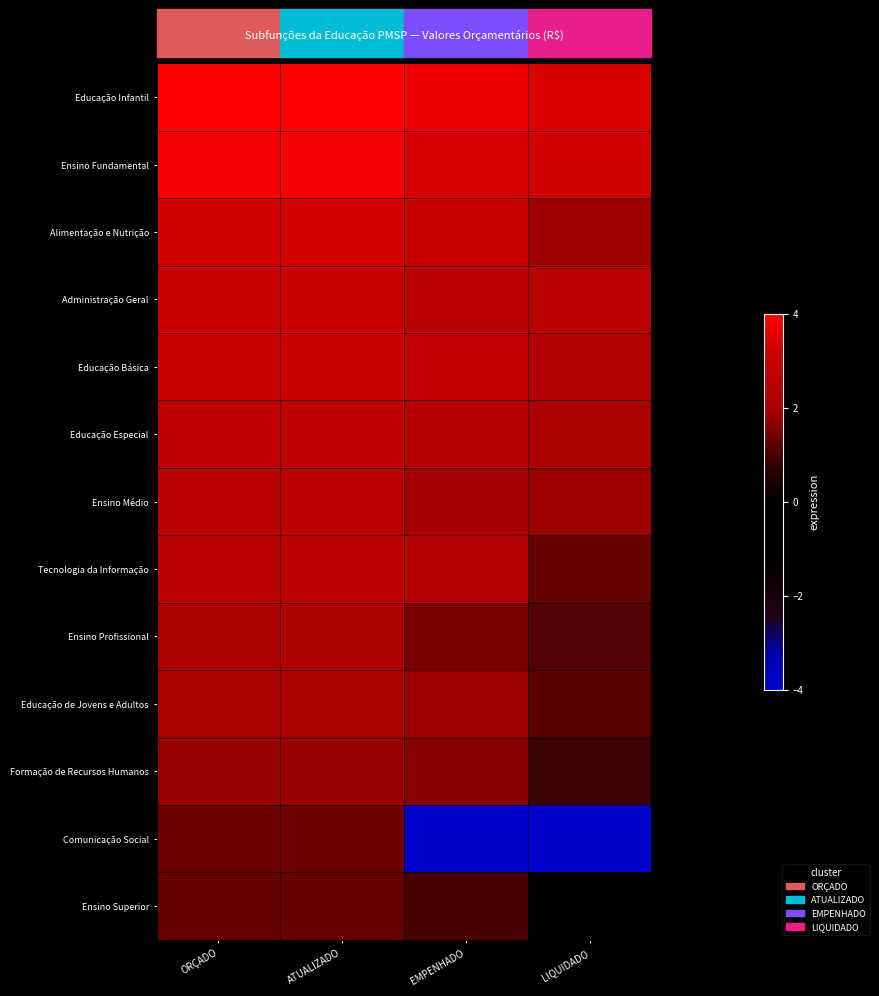

Between ORÇADO and EMPENHADO, which series saw the biggest shift?

Comunicação Social